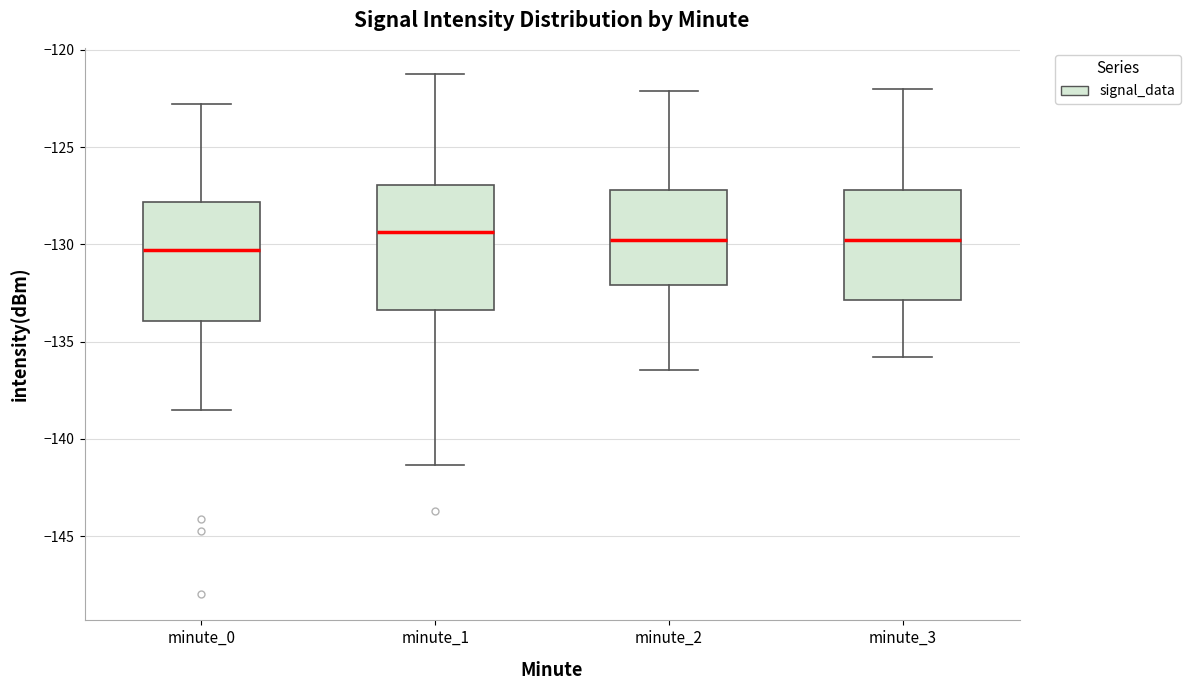

Where is the upper edge of the box for minute_0 on the y-axis? The values are not printed on the chart, so give them approximately, as read against the axis.

-128.0